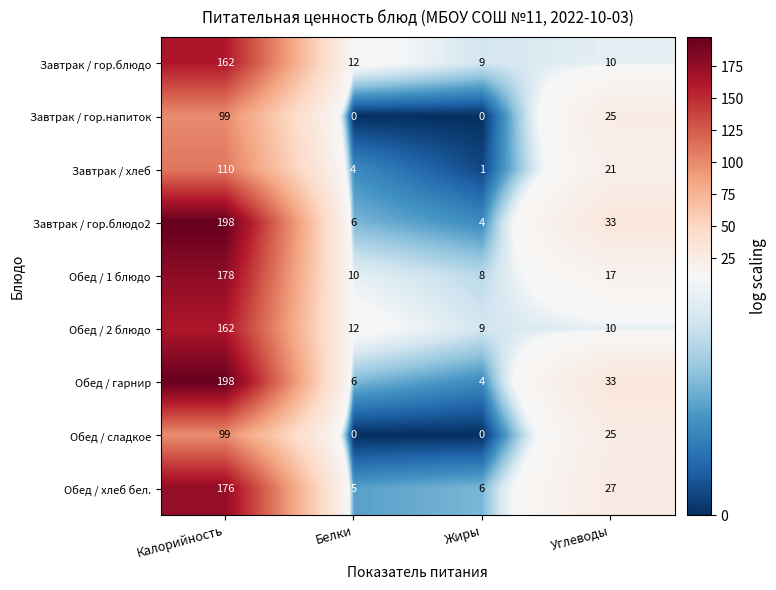

What is the total value across all series at Калорийность?

1382